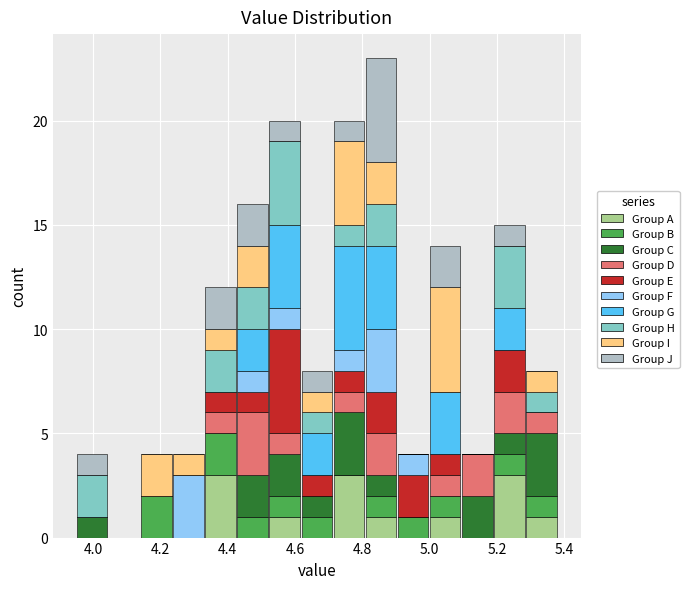

Reading left to right, list every stacked bar in this chart as the range it spans on the x-axis followed by its total height. Neither the bar edges nor the heights are printed on the chart, so give them approximately, as read against the axes.

3.96 to 4.04: 4
4.04 to 4.14: 0
4.14 to 4.24: 4
4.24 to 4.34: 4
4.34 to 4.42: 12
4.42 to 4.52: 16
4.52 to 4.62: 20
4.62 to 4.72: 8
4.72 to 4.80: 20
4.80 to 4.90: 23
4.90 to 5.00: 4
5.00 to 5.10: 14
5.10 to 5.18: 4
5.18 to 5.28: 15
5.28 to 5.38: 8